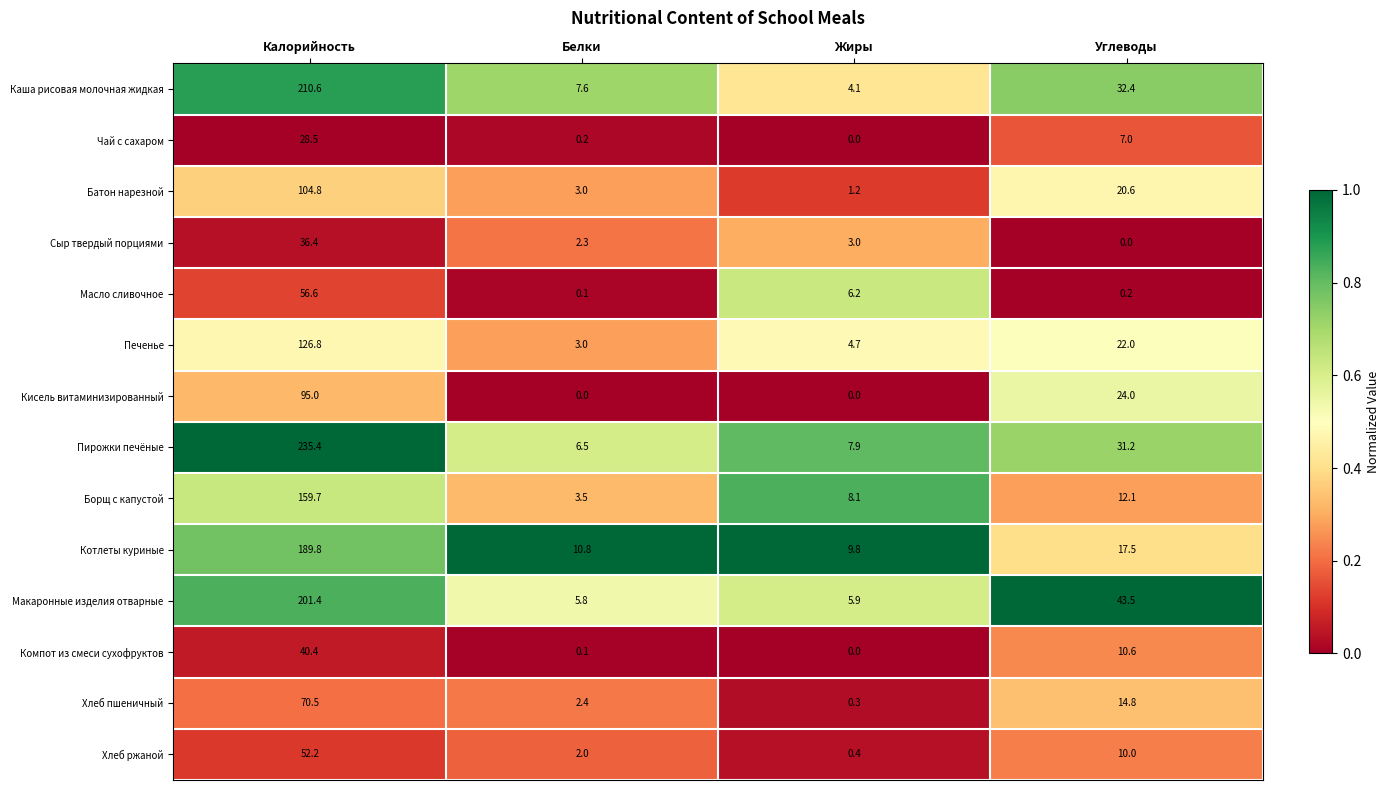

Which series has the largest total across all categories?

Пирожки печёные